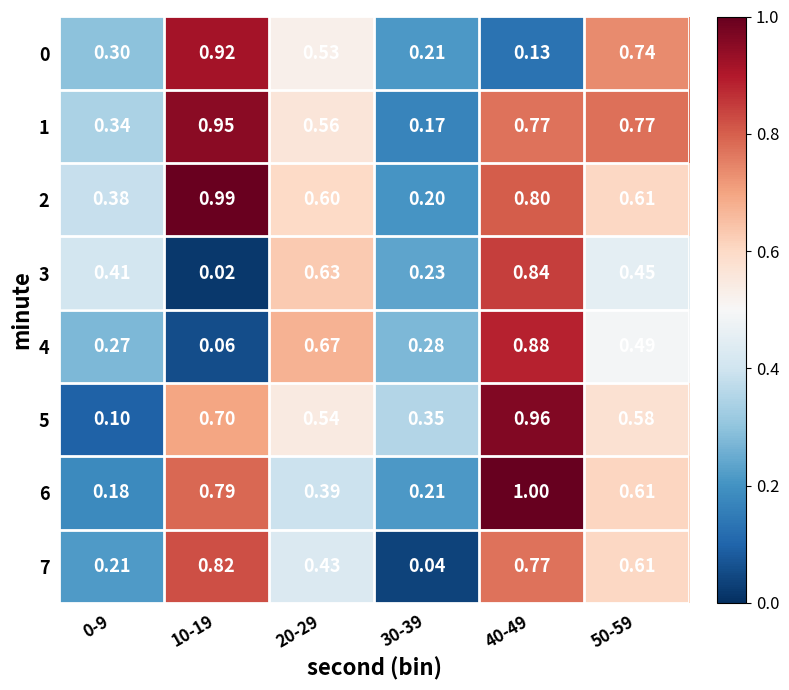

At how many categories does at least one series exceed 0?

6